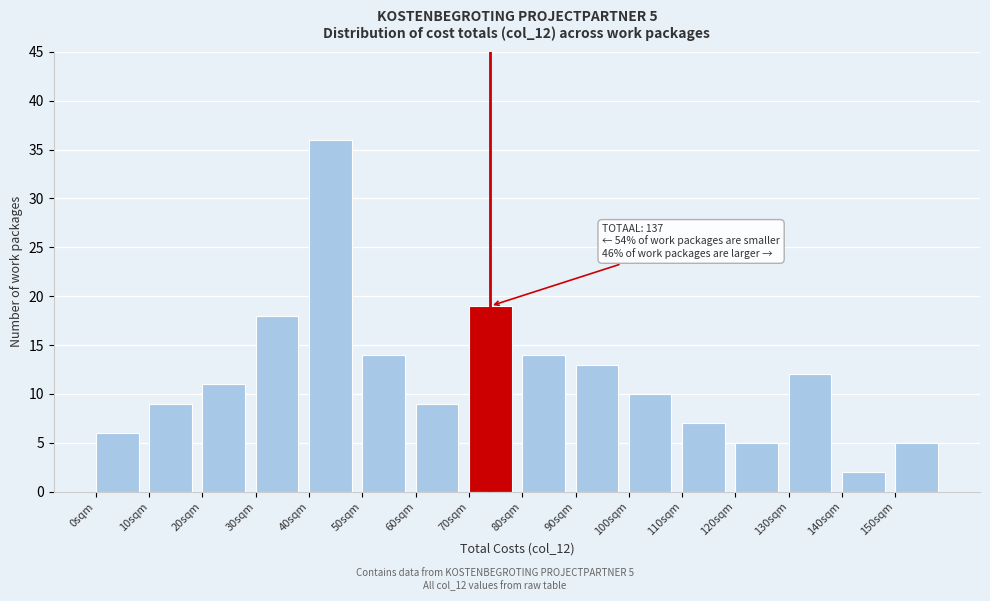

Reading right to left, list all the values displayed in this chart.

5	2	12	5	7	10	13	14	19	9	14	36	18	11	9	6